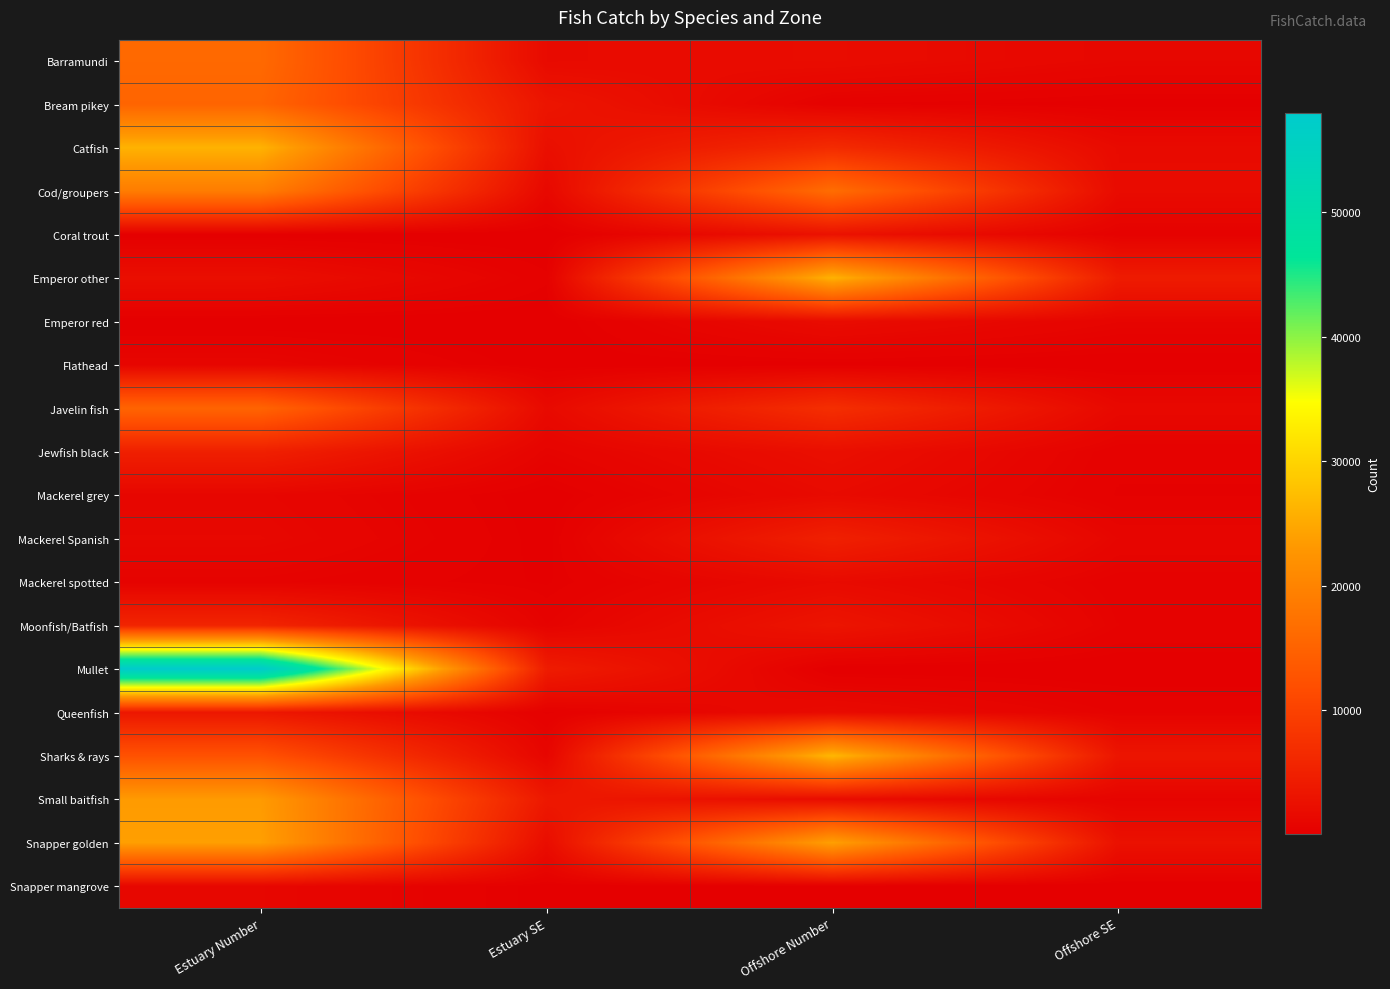

Reading right to left, what are all the values shown in this chart?

Barramundi: Offshore SE=1182	Offshore Number=2003	Estuary SE=1686	Estuary Number=16005
Bream pikey: Offshore SE=141	Offshore Number=384	Estuary SE=3263	Estuary Number=15254
Catfish: Offshore SE=1690	Offshore Number=6582	Estuary SE=2426	Estuary Number=26137
Cod/groupers: Offshore SE=1809	Offshore Number=16592	Estuary SE=1367	Estuary Number=18989
Coral trout: Offshore SE=475	Offshore Number=2837	Estuary SE=40	Estuary Number=95
Emperor other: Offshore SE=4231	Offshore Number=26169	Estuary SE=432	Estuary Number=2304
Emperor red: Offshore SE=844	Offshore Number=1909	Estuary SE=66	Estuary Number=81
Flathead: Offshore SE=38	Offshore Number=159	Estuary SE=128	Estuary Number=957
Javelin fish: Offshore SE=1444	Offshore Number=7139	Estuary SE=1617	Estuary Number=15249
Jewfish black: Offshore SE=435	Offshore Number=2381	Estuary SE=742	Estuary Number=4928
Mackerel grey: Offshore SE=355	Offshore Number=1703	Estuary SE=106	Estuary Number=1095
Mackerel Spanish: Offshore SE=1044	Offshore Number=4970	Estuary SE=160	Estuary Number=1296
Mackerel spotted: Offshore SE=471	Offshore Number=1712	Estuary SE=234	Estuary Number=639
Moonfish/Batfish: Offshore SE=600	Offshore Number=3216	Estuary SE=602	Estuary Number=5601
Mullet: Offshore SE=50	Offshore Number=70	Estuary SE=4344	Estuary Number=57954
Queenfish: Offshore SE=572	Offshore Number=1746	Estuary SE=334	Estuary Number=3577
Sharks & rays: Offshore SE=3313	Offshore Number=26681	Estuary SE=1027	Estuary Number=12398
Small baitfish: Offshore SE=751	Offshore Number=1953	Estuary SE=3808	Estuary Number=23463
Snapper golden: Offshore SE=2720	Offshore Number=24113	Estuary SE=2091	Estuary Number=23944
Snapper mangrove: Offshore SE=36	Offshore Number=70	Estuary SE=159	Estuary Number=1183